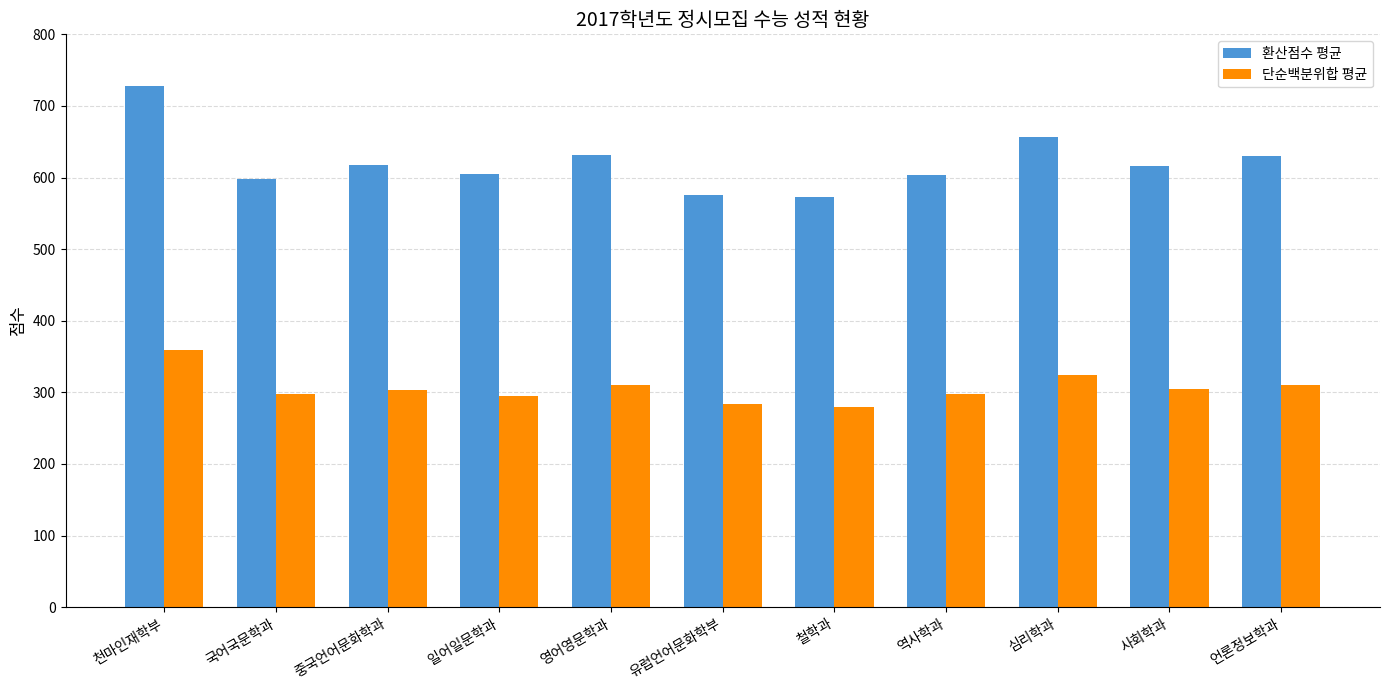

Count the number of data series in this chart.

2